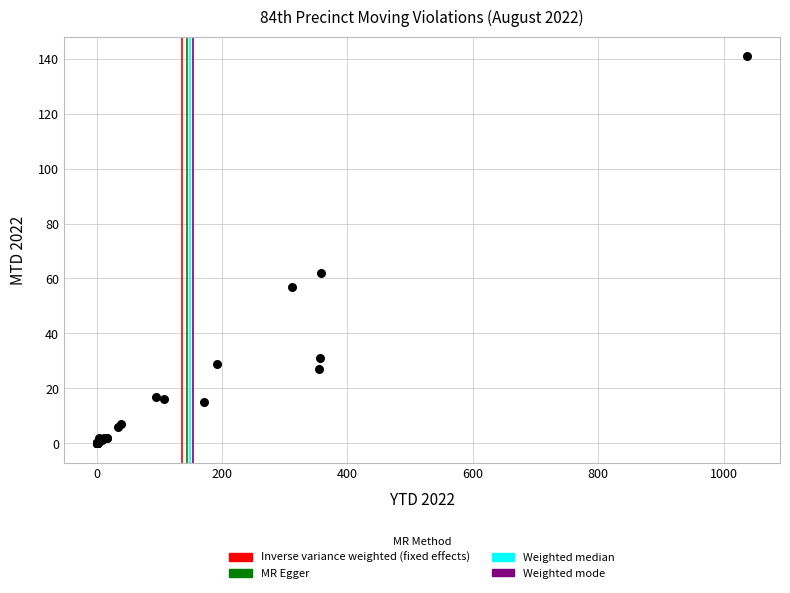

What Y value in the scatter plot is closest to 70?

62